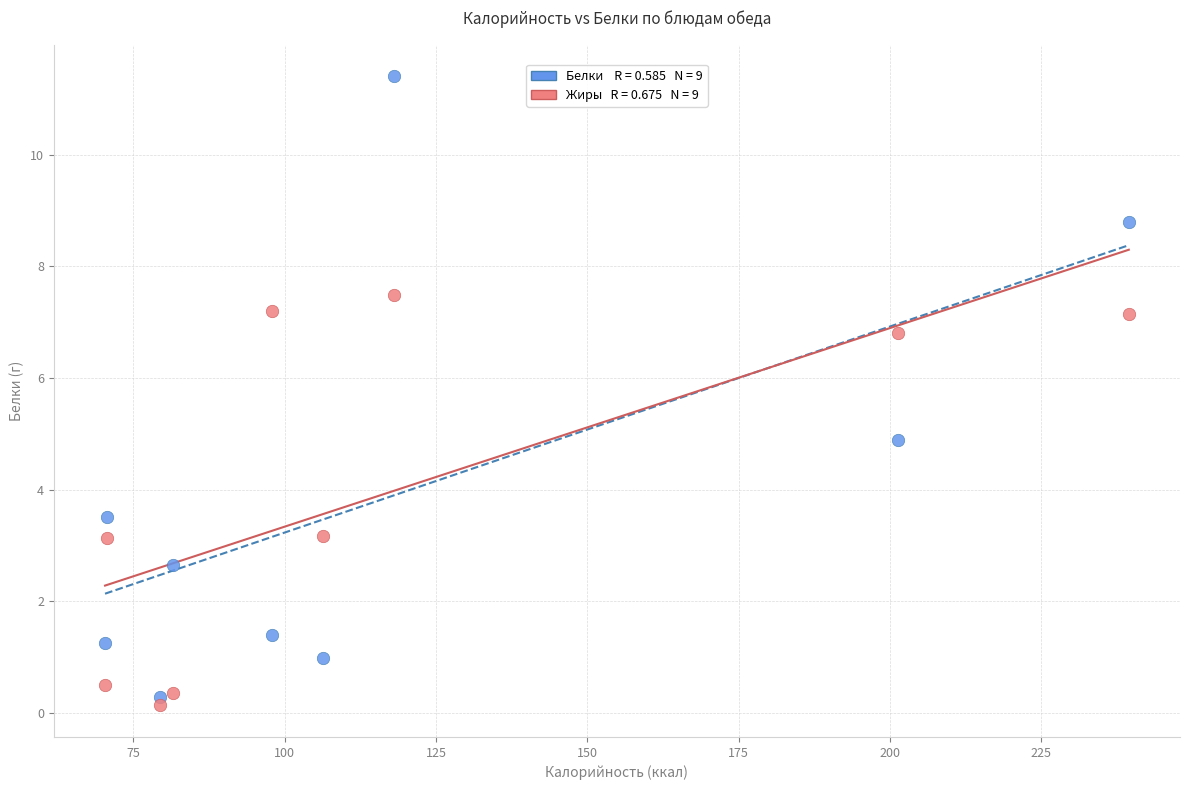

Across all data points, what is the range of X values (max minus min)?

169.1